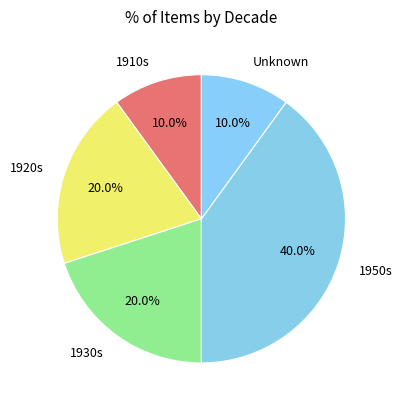

What is the total percentage of 1920s and 1910s?

30.0%